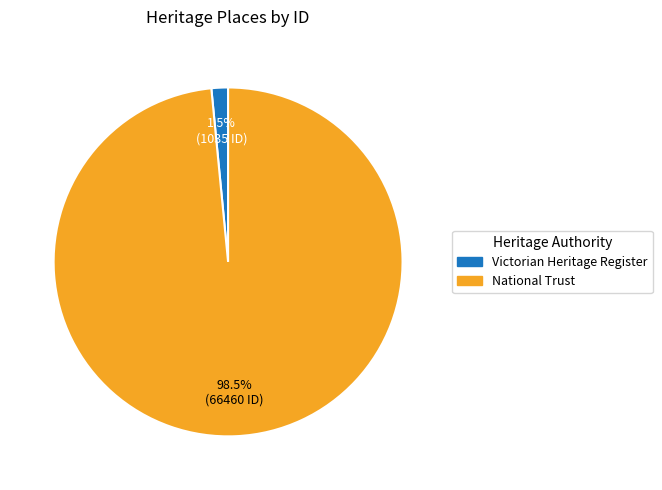

Is there any slice that represents more than half of the pie?

Yes